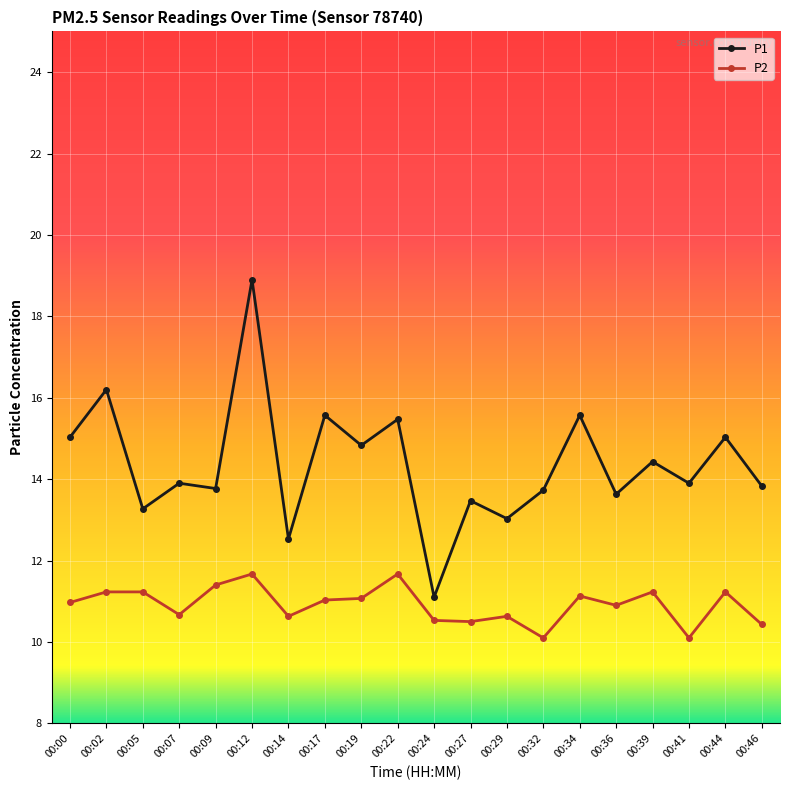

Rank the series at 00:36 from highest to lowest value.

P1, P2